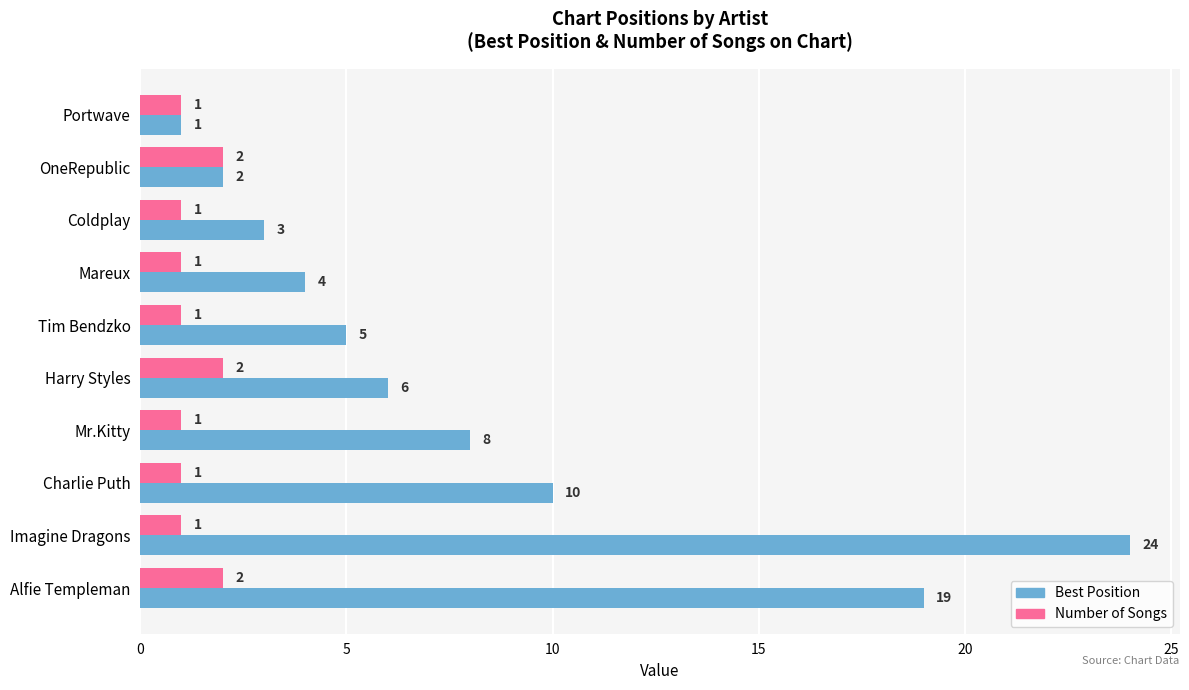

What is the difference between the second highest and second lowest values in the Best Position series?

17